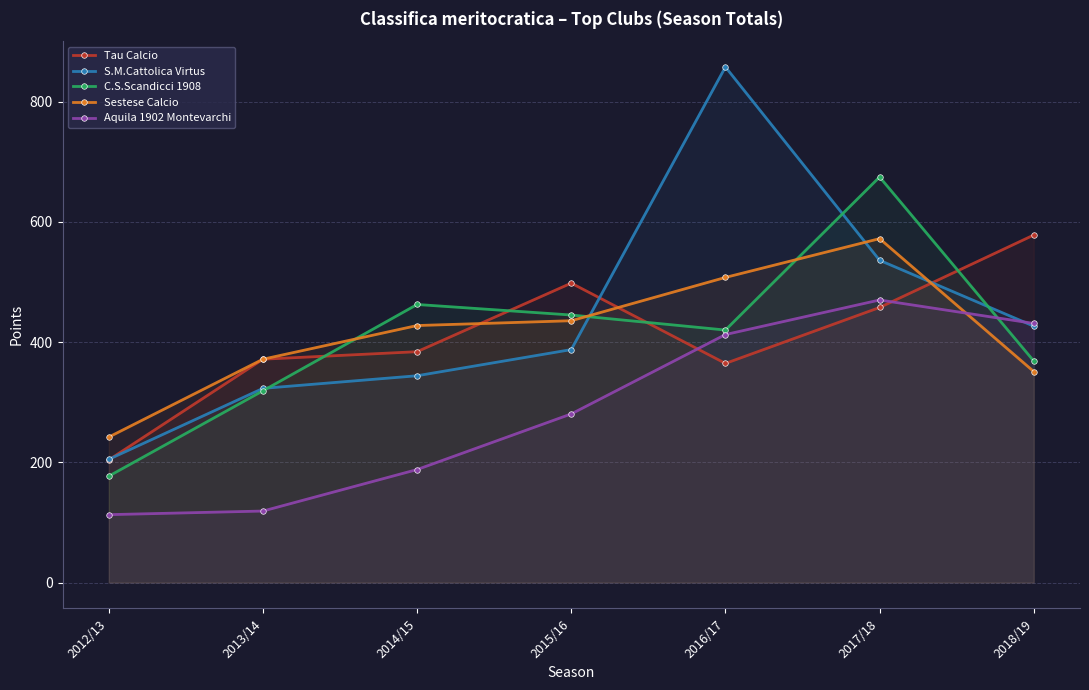

What are all the series names shown in the legend?

Tau Calcio, S.M.Cattolica Virtus, C.S.Scandicci 1908, Sestese Calcio, Aquila 1902 Montevarchi